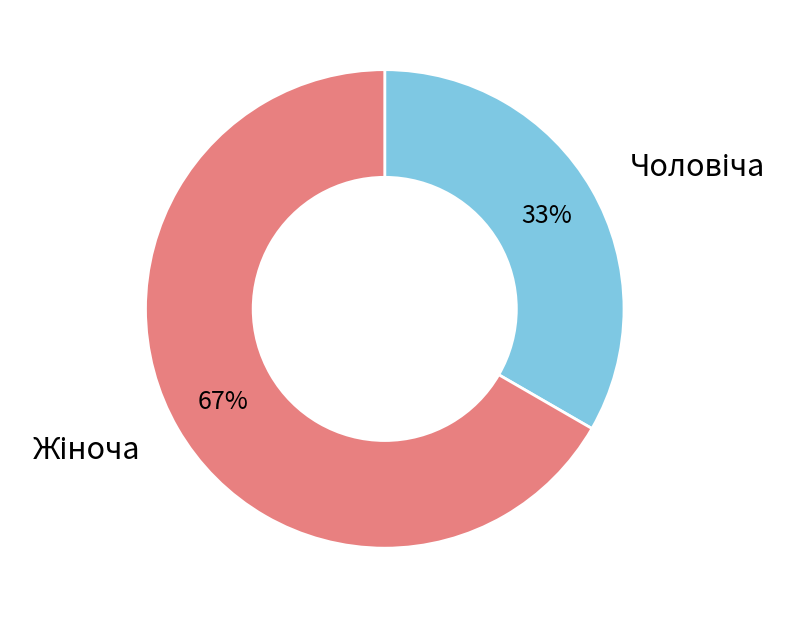

Does any single category account for the majority?

Yes